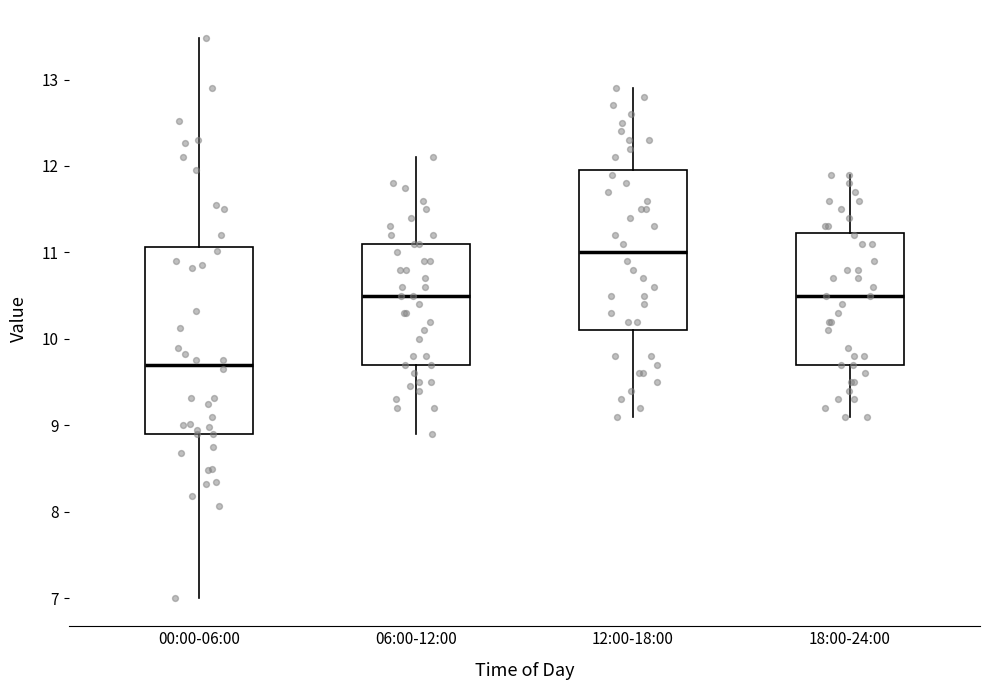

Which box is the tallest, from its lower edge to its upper edge?

00:00-06:00